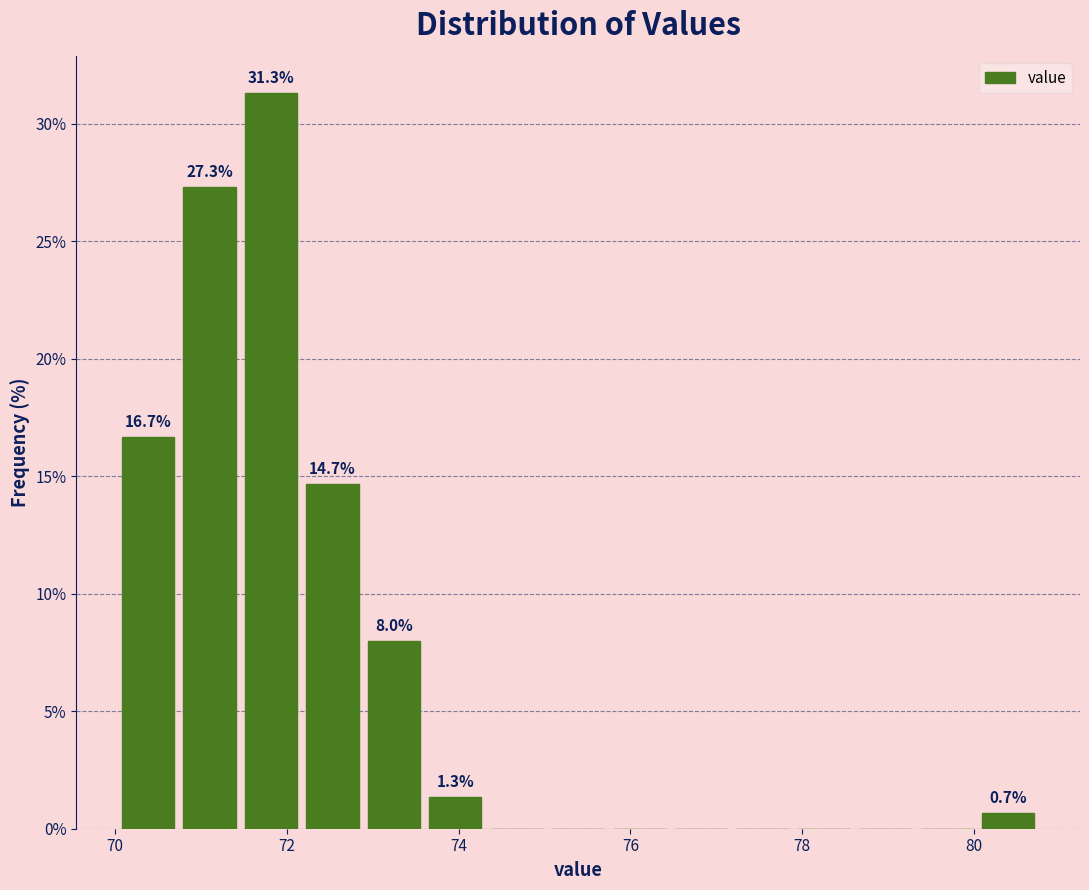

Around what value on the x-axis is the tallest bar? Give the approximate position of its centre, as read against the axis.

71.8